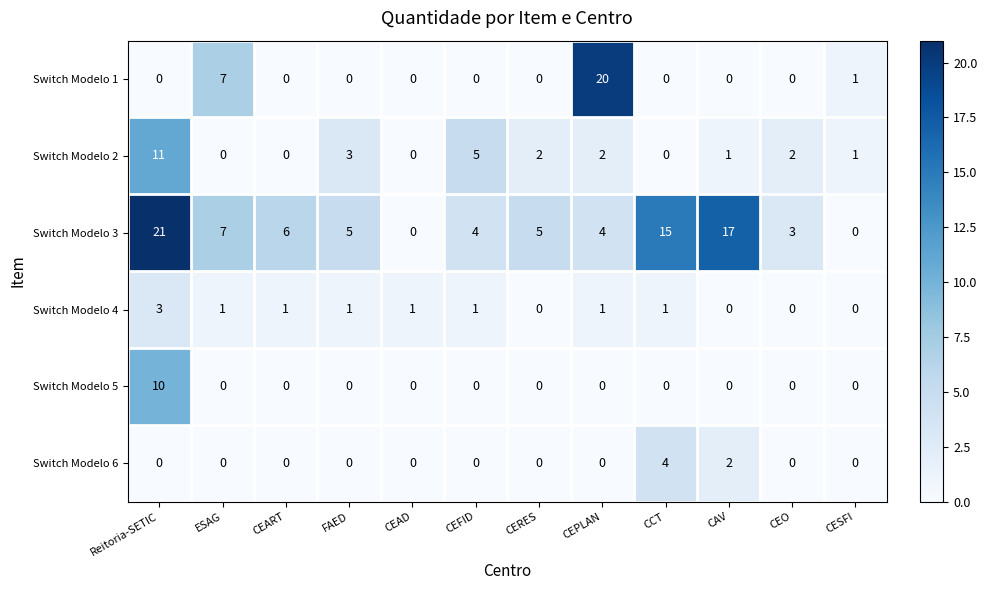

The value of Switch Modelo 4 at CAV is 0. True or false?

True